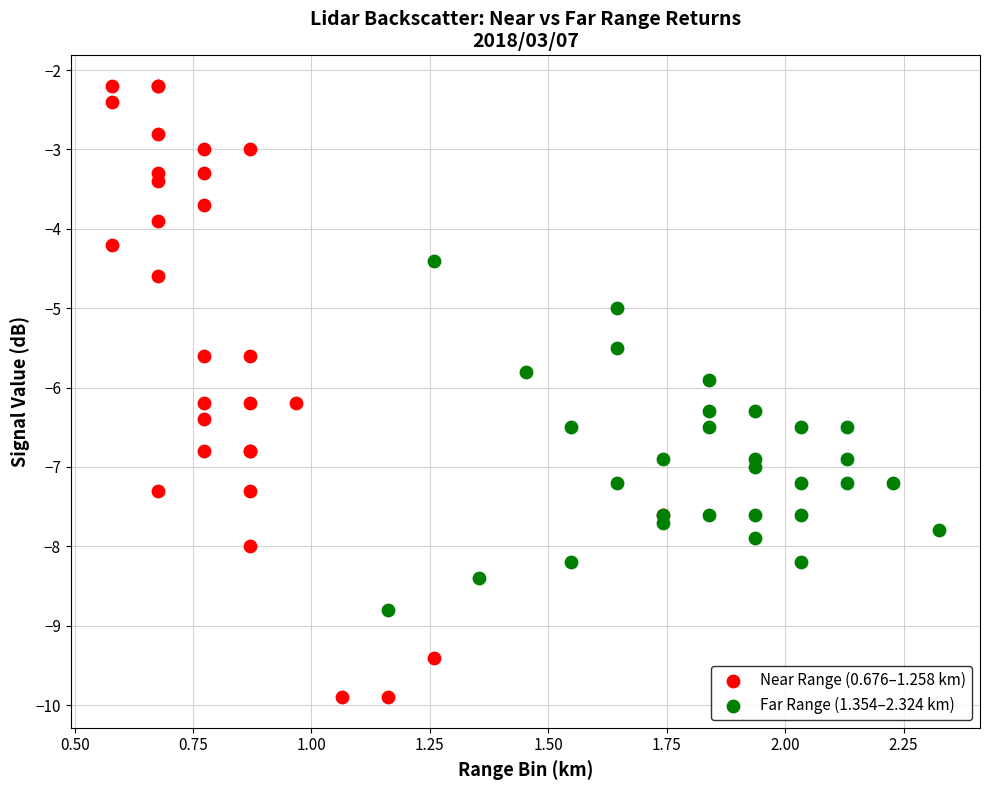

Which series reaches the maximum Y coordinate?

Near Range (0.676–1.258 km)